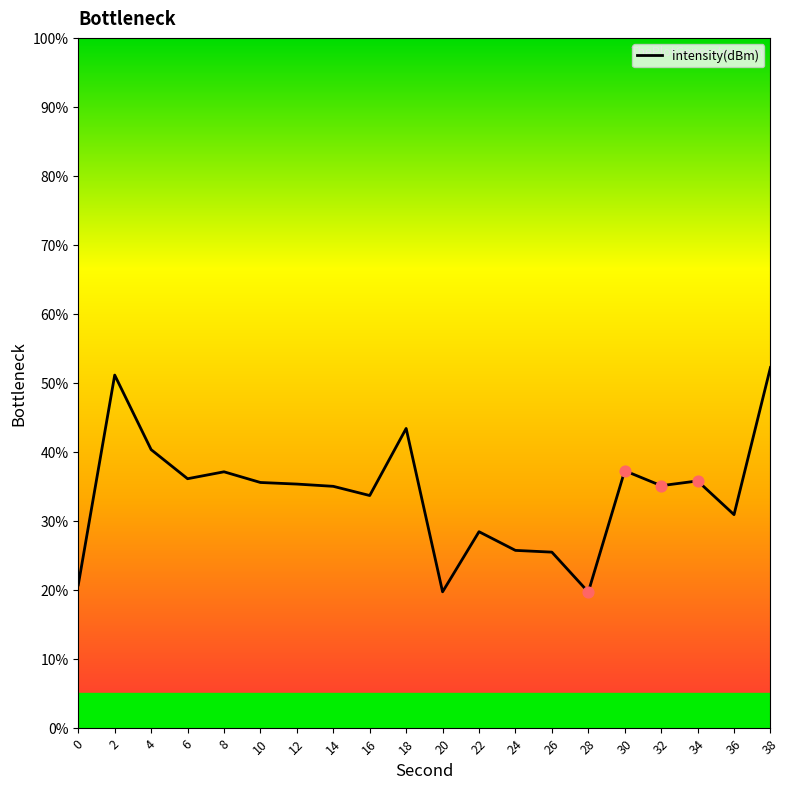

What is the ratio of the value at 12 to the value at 14?

1.0